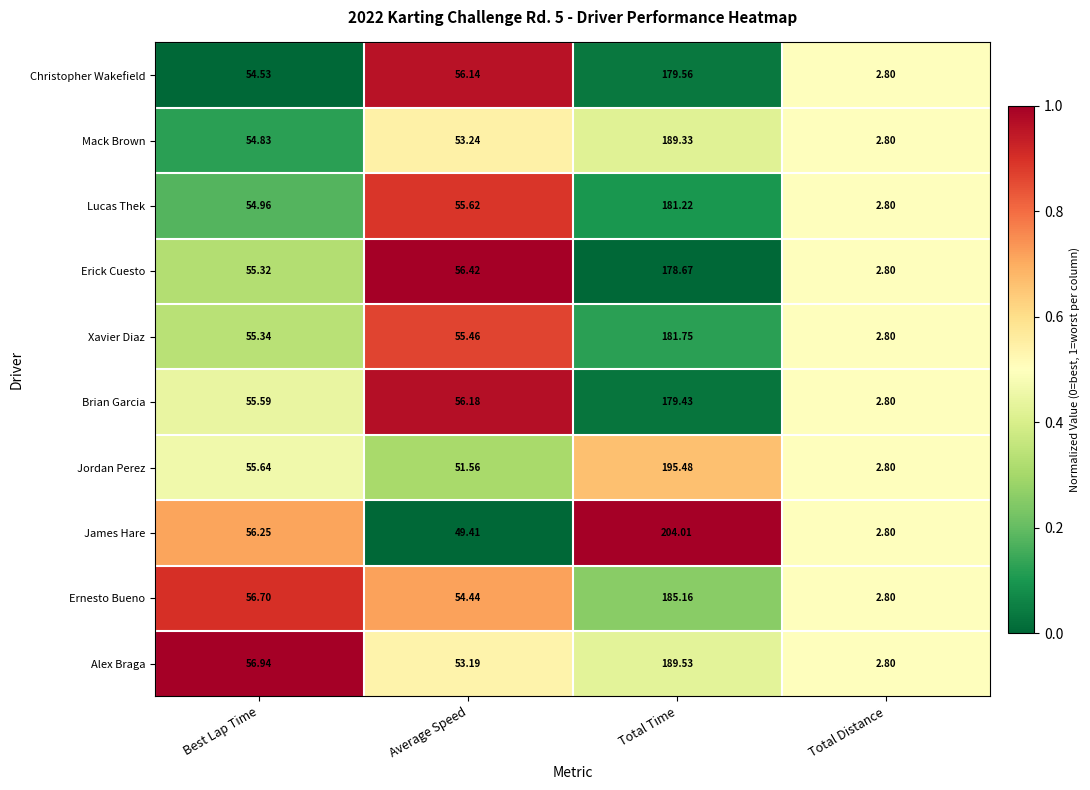

Which series has the widest spread of values?

James Hare